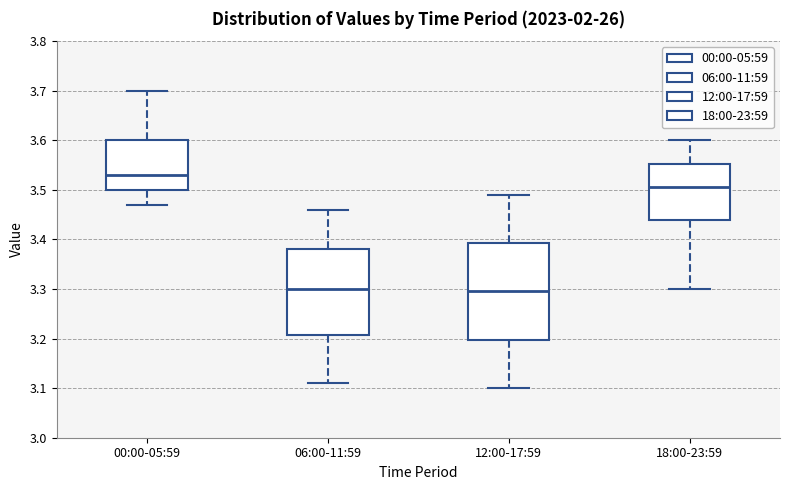

Which box is the tallest, from its lower edge to its upper edge?

12:00-17:59